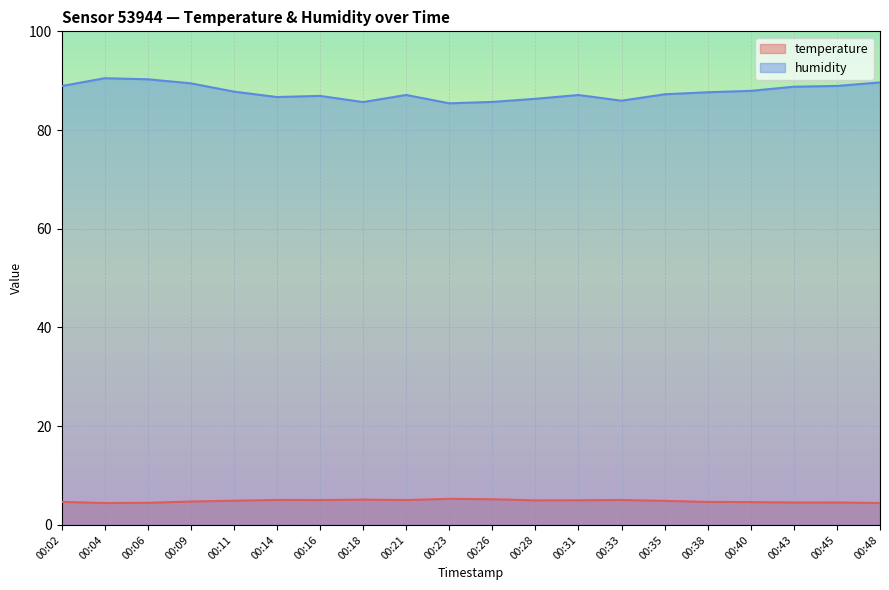

True or false: humidity and temperature cross at least once.

False